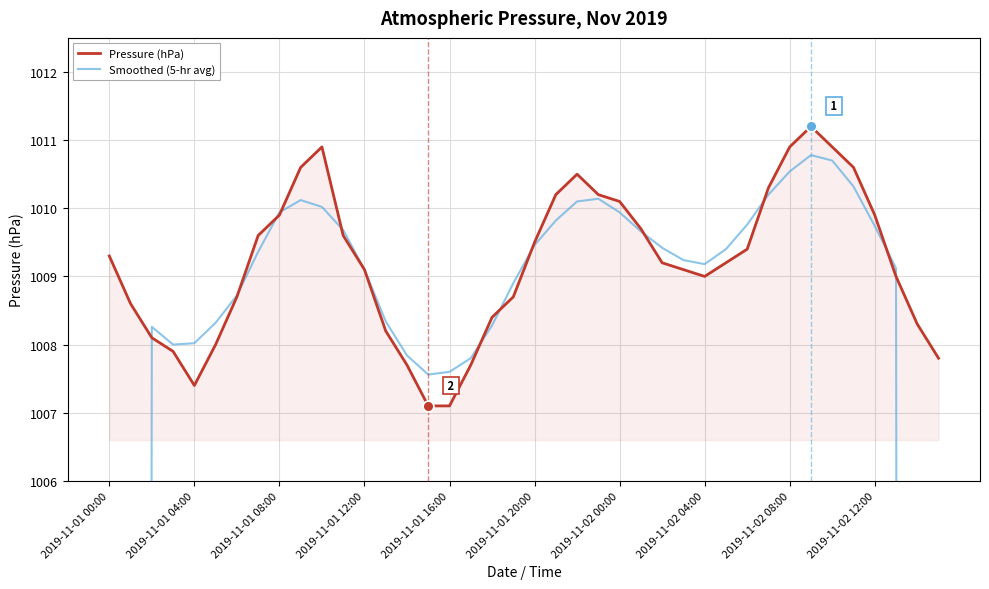

What are all the series names shown in the legend?

Pressure (hPa), Smoothed (5-hr avg)